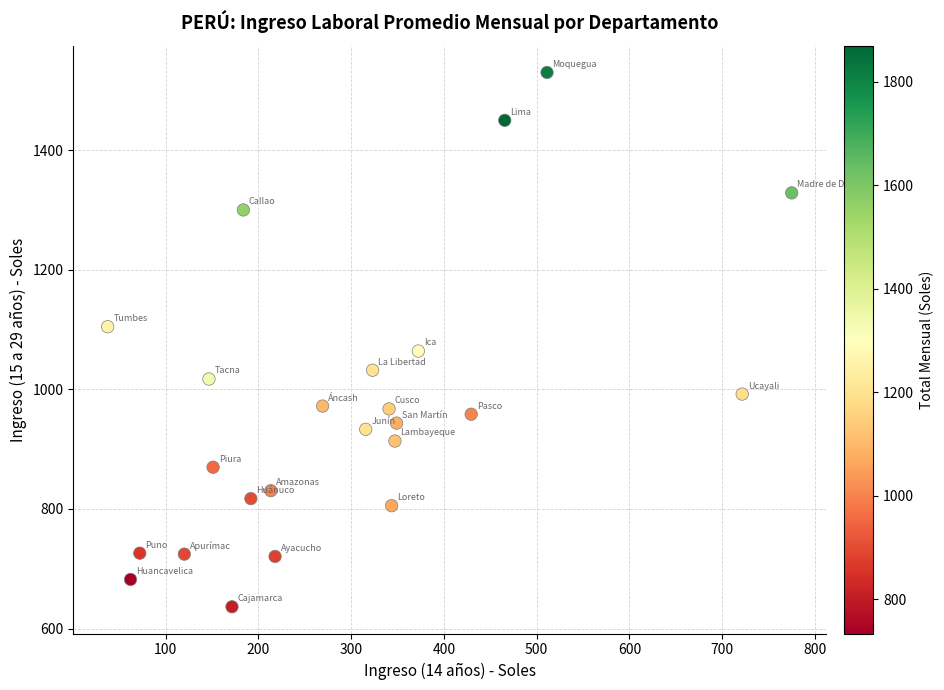

What is the range of X values (max minus min)?

737.3